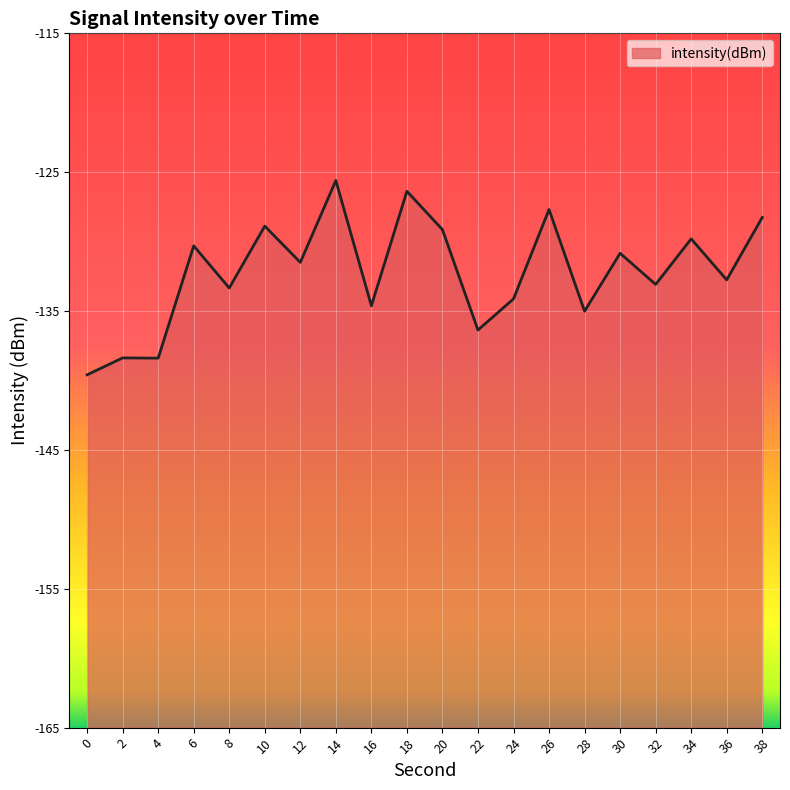

How many lines are shown in the chart?

1